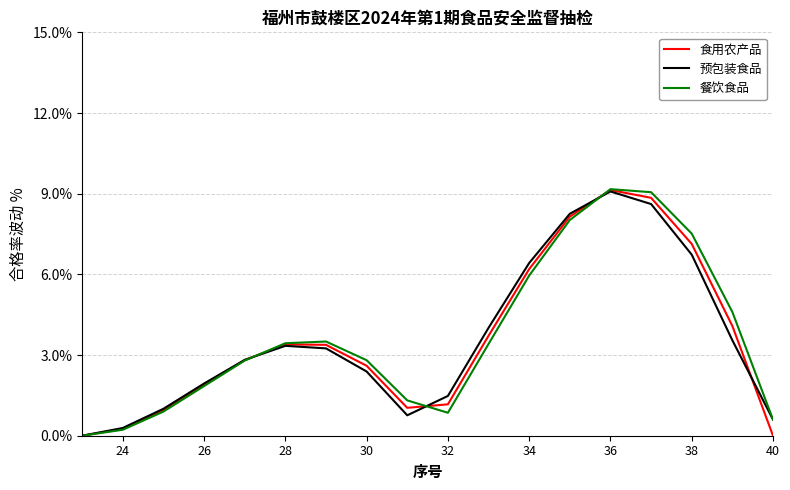

What is the difference between the second highest and minimum values in the 食用农产品 series?

8.8